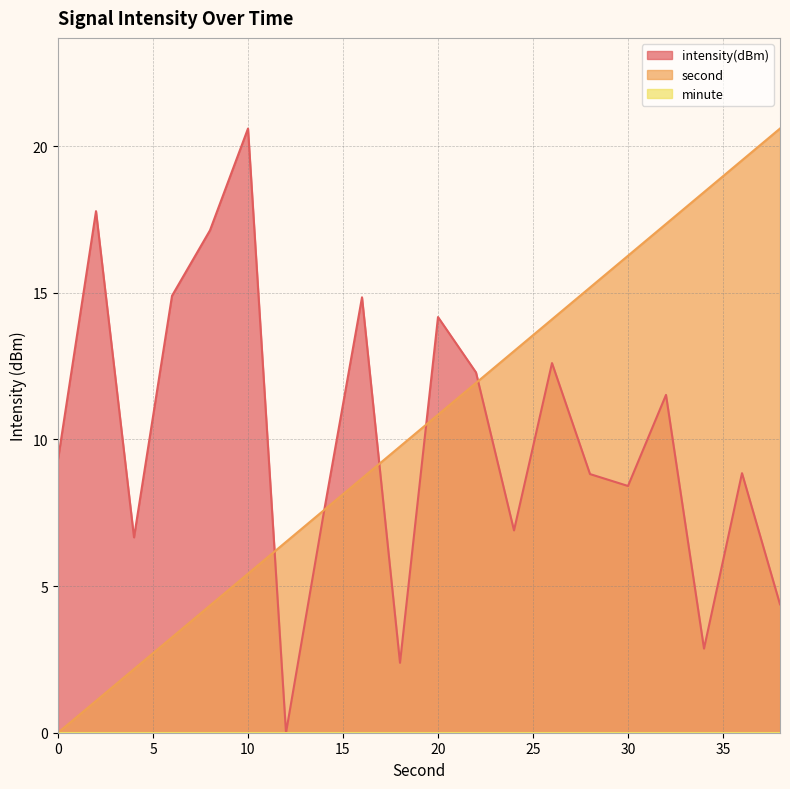

Reading left to right, extract all data points from this chart.

second: 0.0	1.1	2.2	3.3	4.3	5.4	6.5	7.6	8.7	9.8	10.8	11.9	13.0	14.1	15.2	16.3	17.3	18.4	19.5	20.6
intensity(dBm): 9.3	17.8	6.7	14.9	17.1	20.6	0.0	7.5	14.8	2.4	14.2	12.3	6.9	12.6	8.8	8.4	11.5	2.9	8.8	4.4